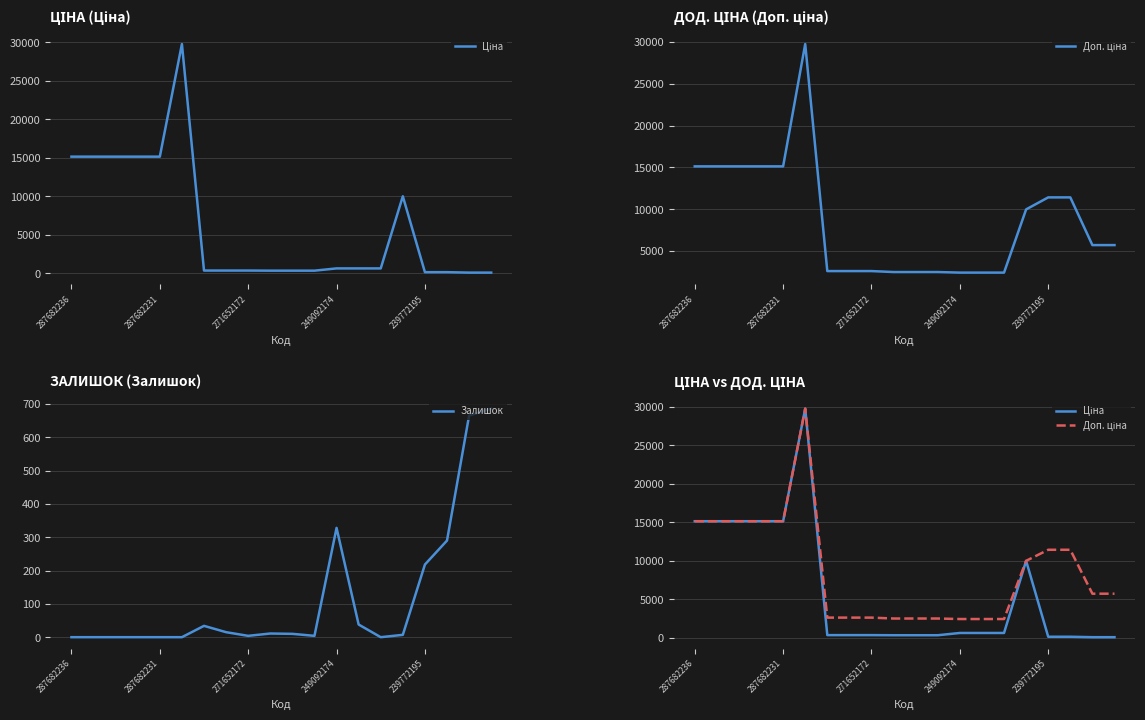

Which series has the widest spread of values?

Ціна